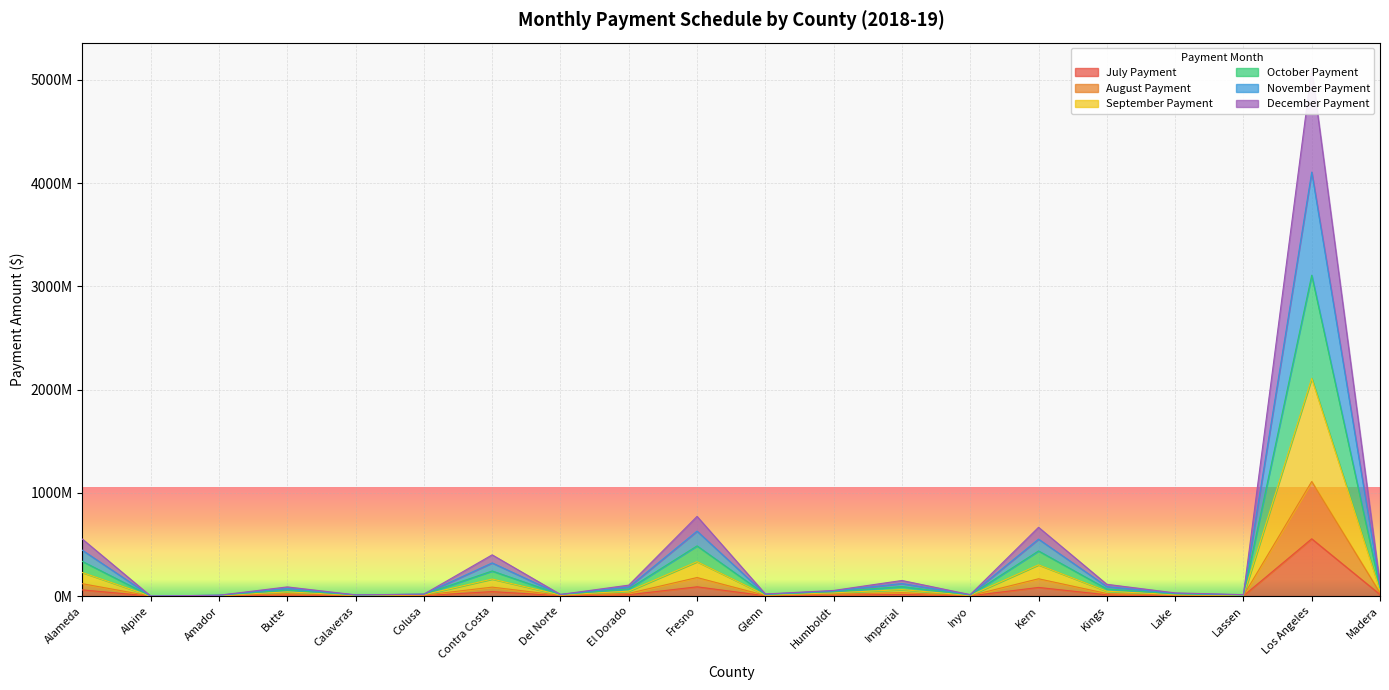

What are all the series names shown in the legend?

July Payment, August Payment, September Payment, October Payment, November Payment, December Payment